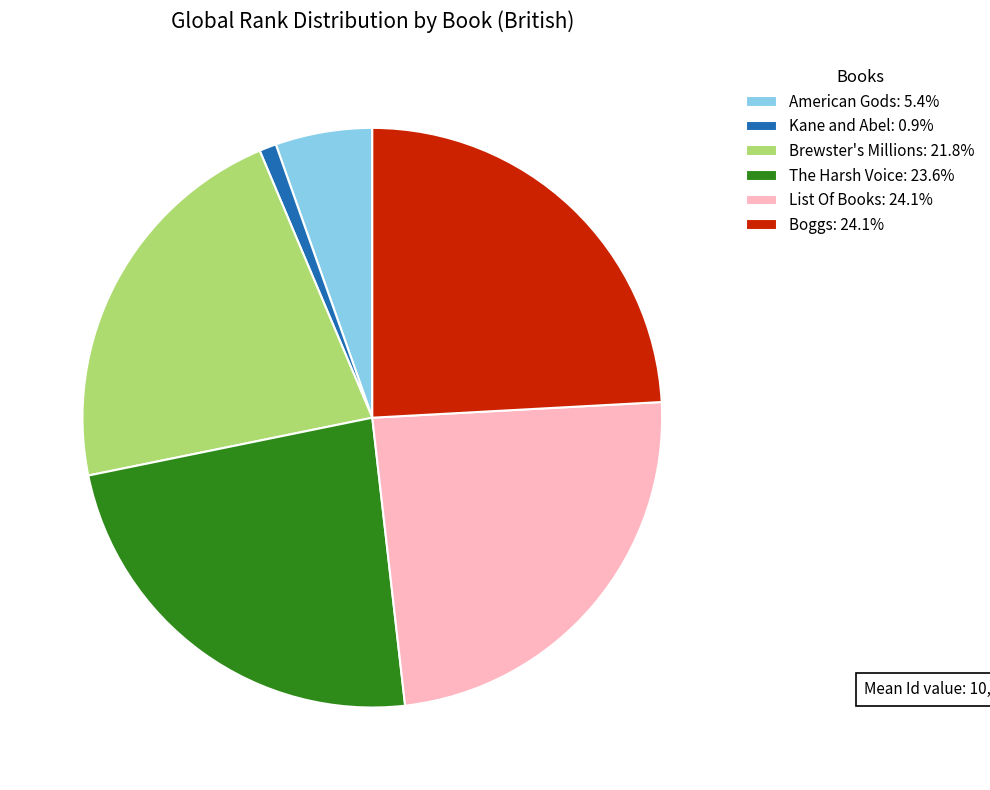

Approximately how many times larger is the value at American Gods: 5.4% compared to Kane and Abel: 0.9%?

5.7